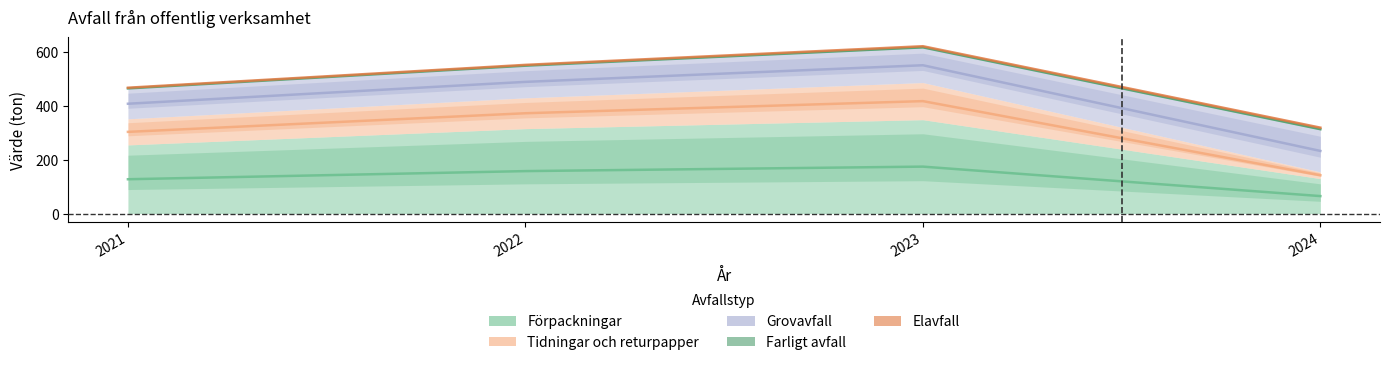

True or false: Förpackningar has a value of 348.7 at 2023.

True